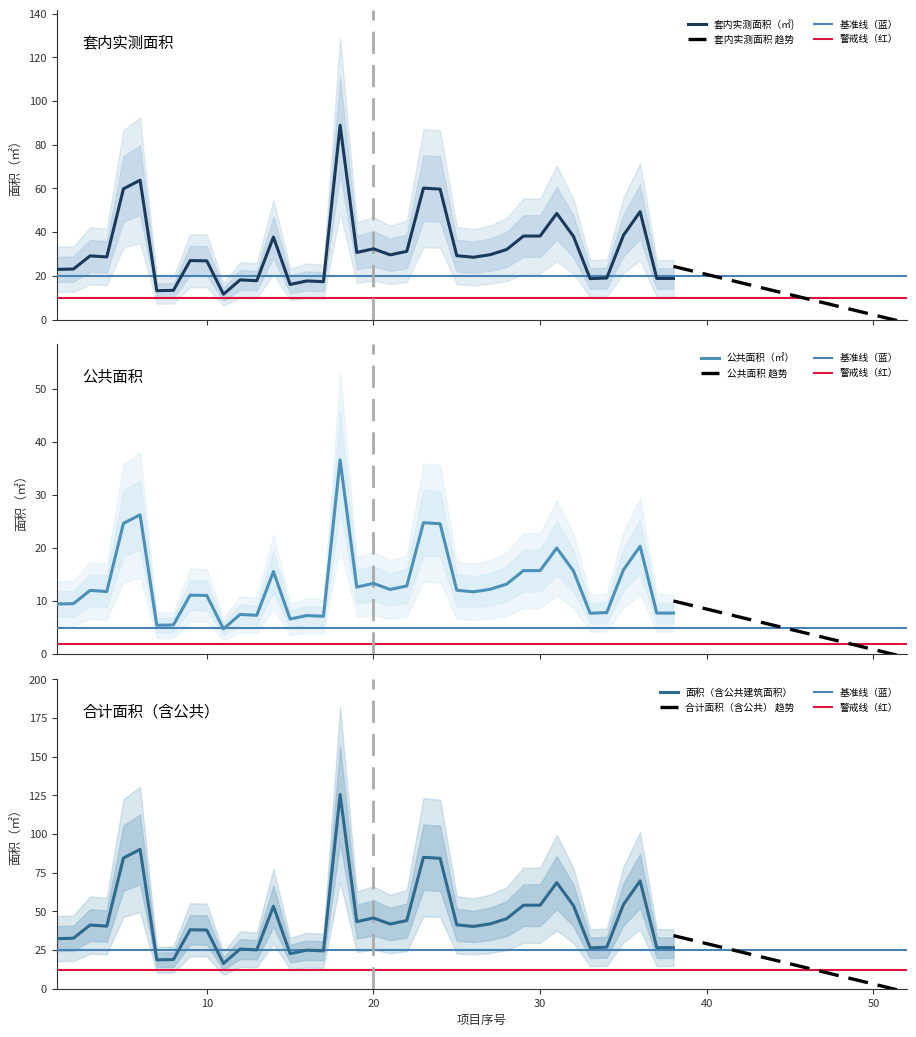

How many lines are shown in the chart?

3